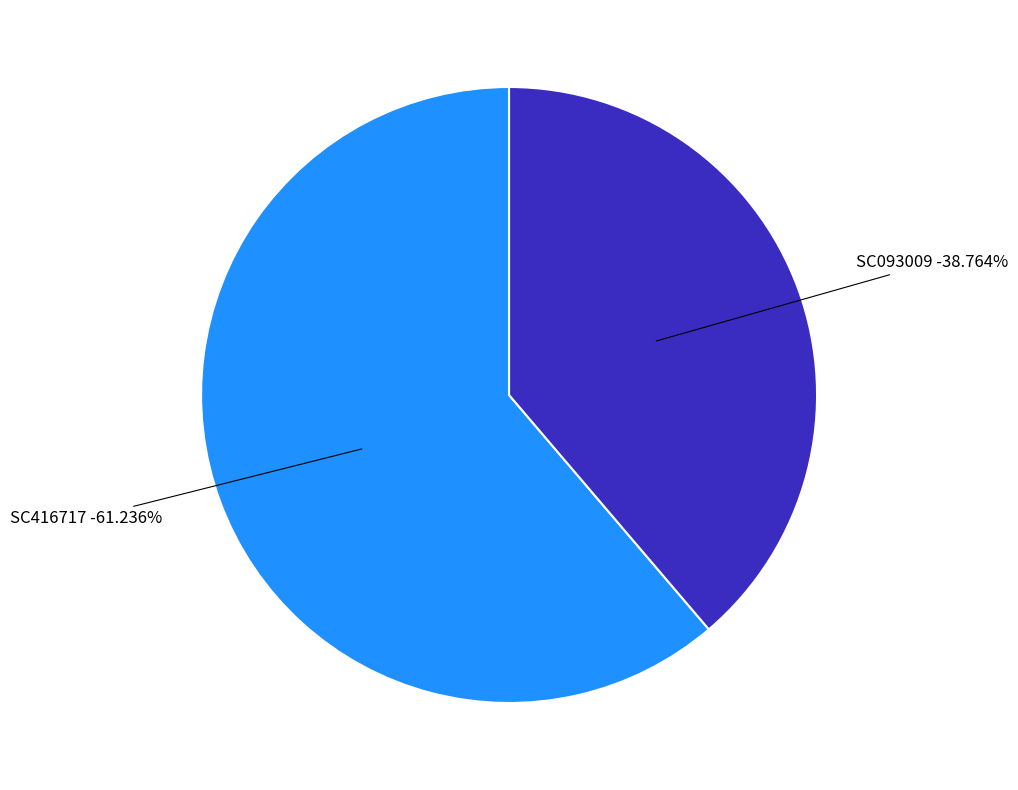

To the nearest percent, what portion does SC416717 represent?

61%